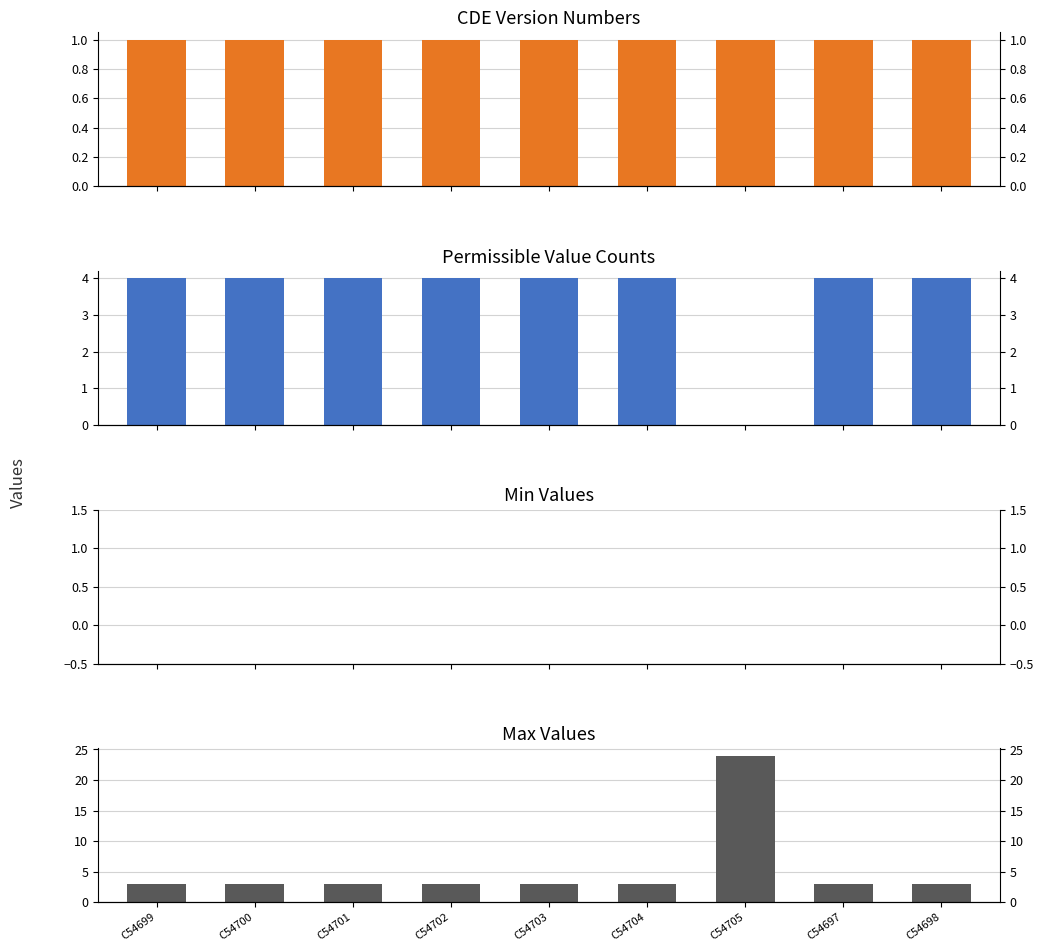

Is it true that Max Value equals 3 at C54697?

True